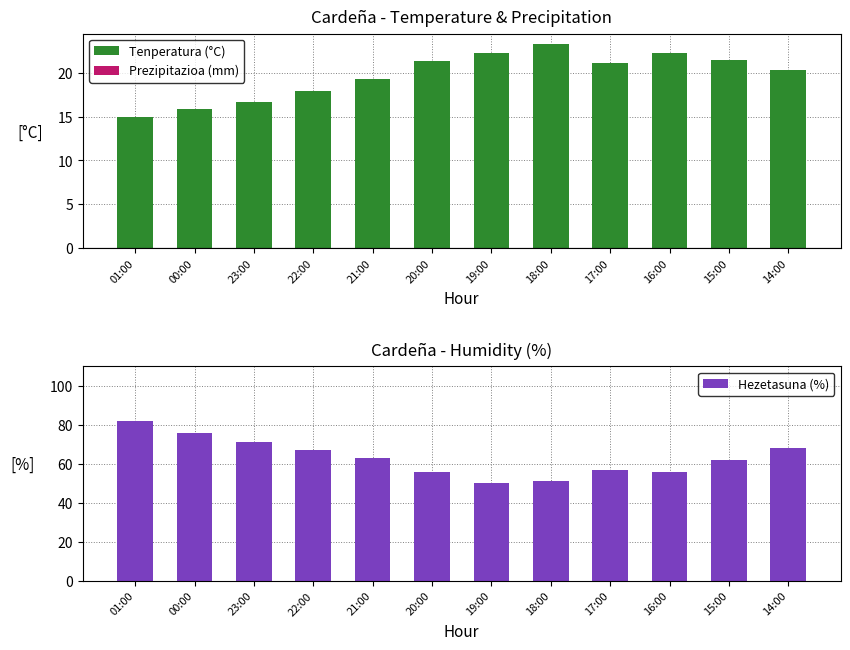

Where does the Tenperatura (°C) series first go above 21?

20:00